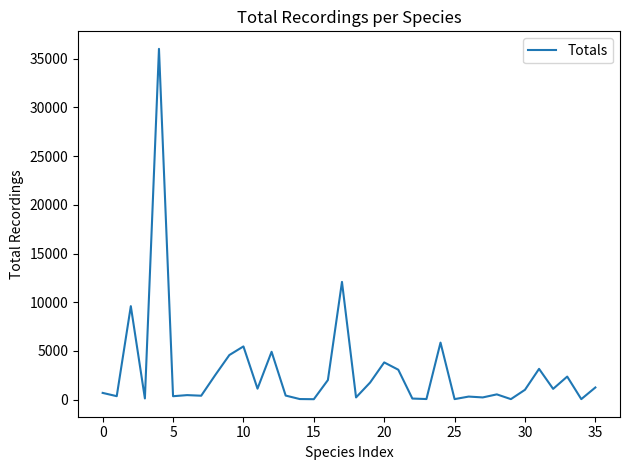

Does the chart display data point markers on the line(s)?

No